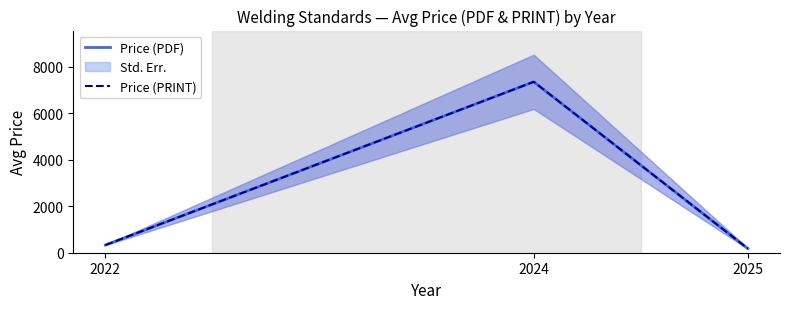

List the series in order of their peak value, highest first.

Price (PDF), Price (PRINT)